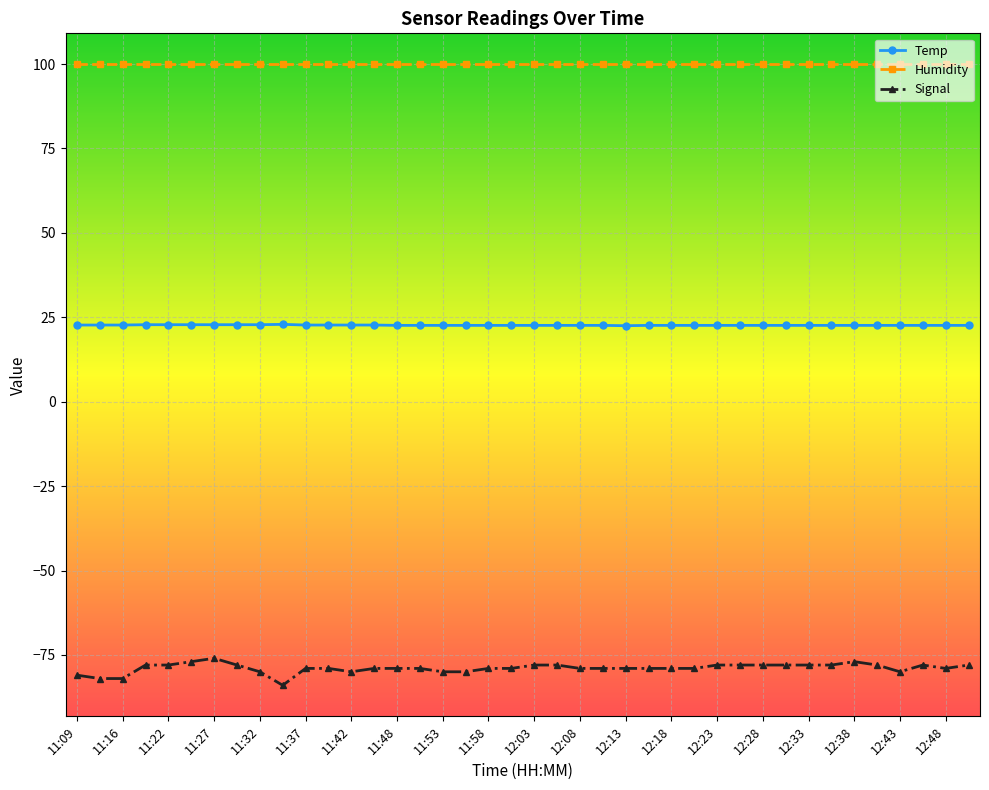

In Temp, how many points are lower than both neighbors (excluding endpoints)?

1